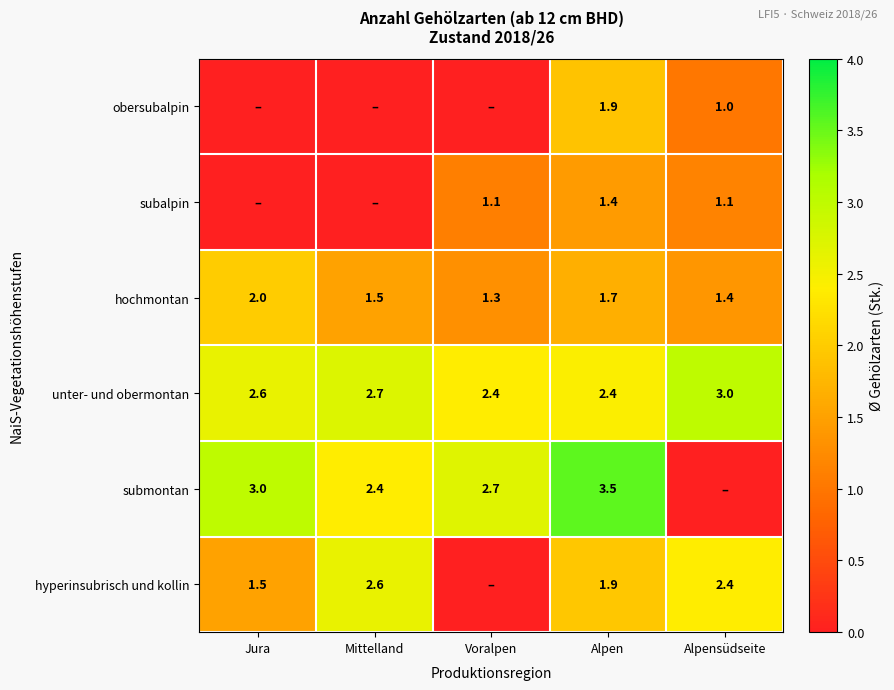

Which has a higher value, Jura or Alpensüdseite?

Alpensüdseite